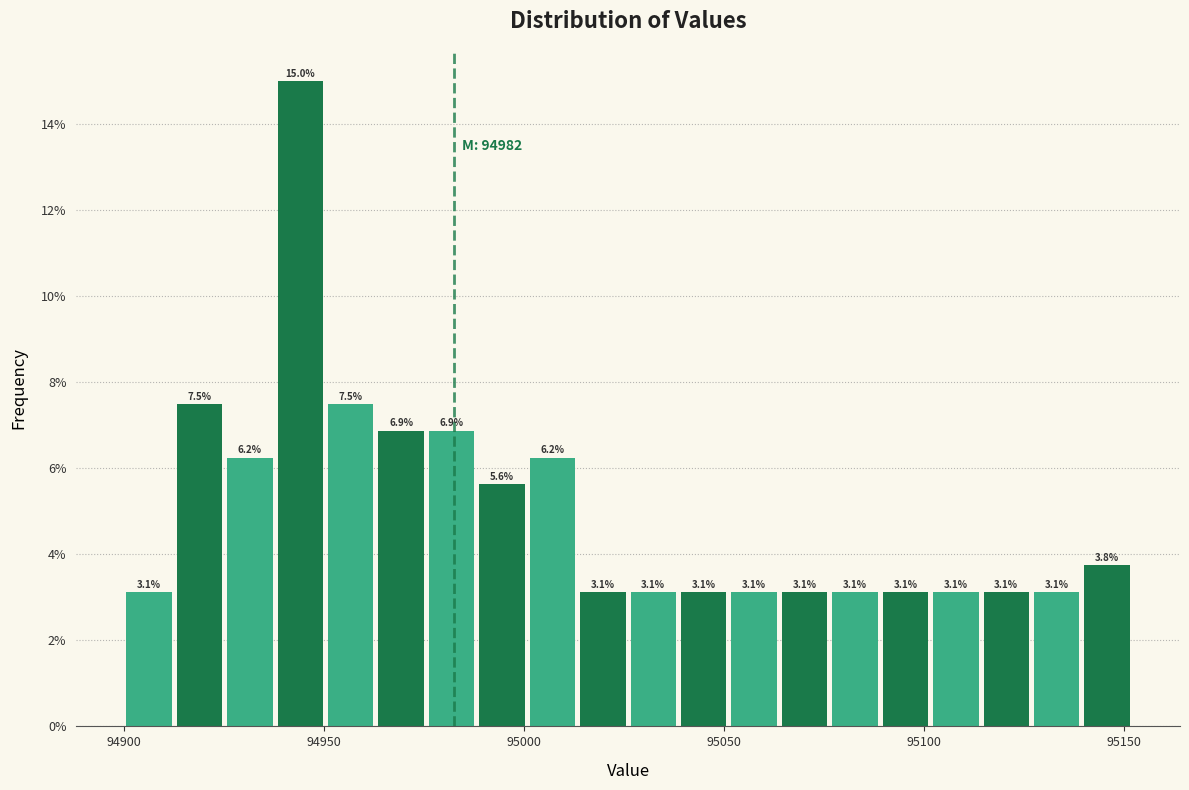

Read against the x-axis, roughly where is the centre of the tallest bar?

94945